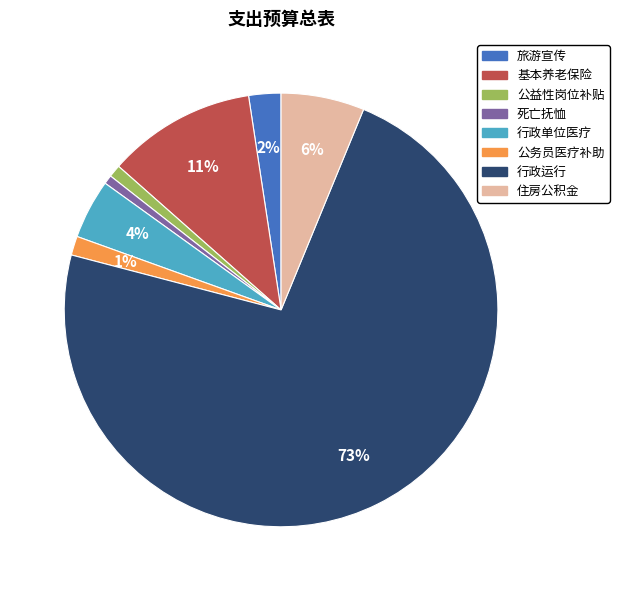

To the nearest percent, what is the average slice percentage?

12%